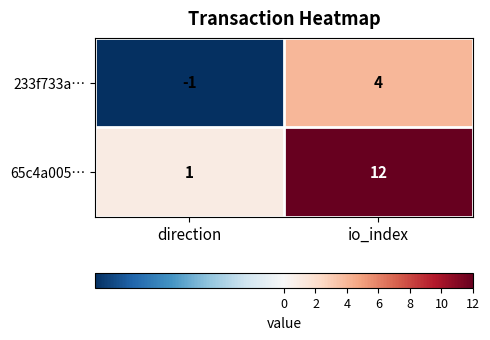

Which series has the widest spread of values?

65c4a005…